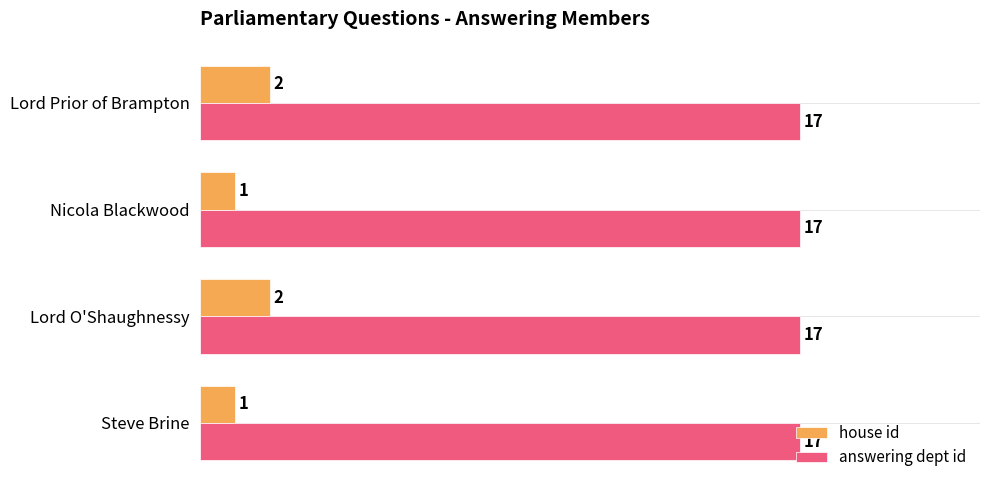

Which series has the largest total across all categories?

answering dept id